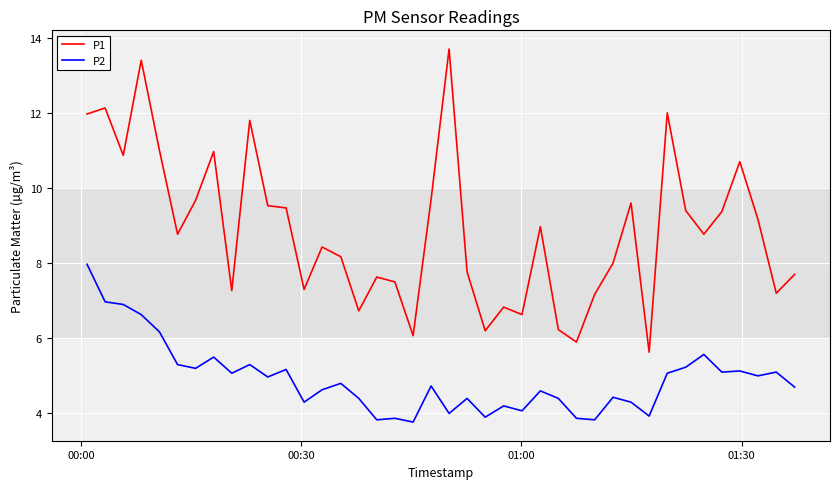

Which series has the largest range (max minus min)?

P1